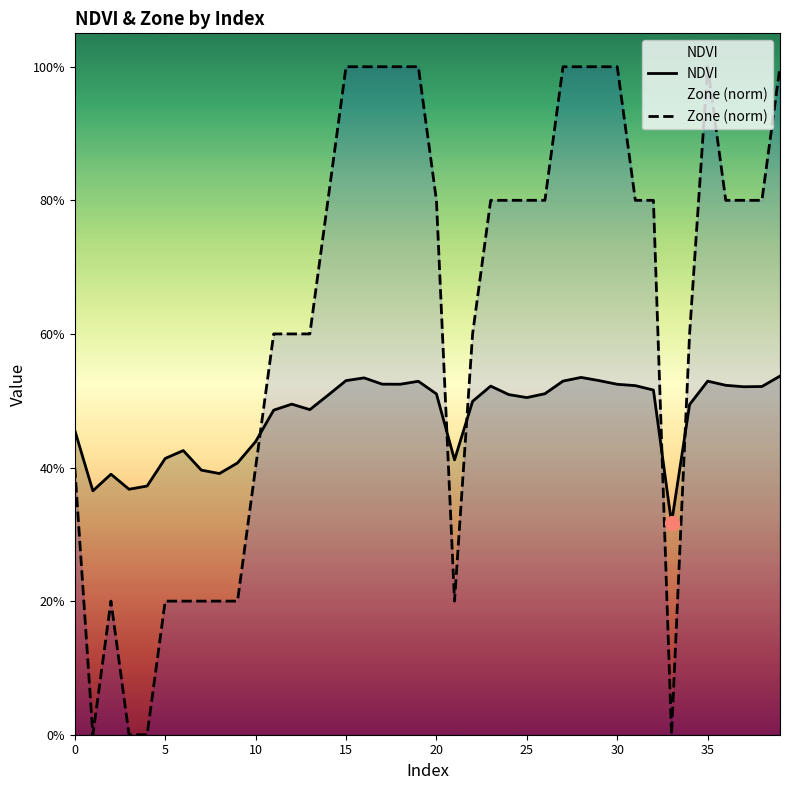

Count the Zone (norm) values in the range 0 to 1.

40